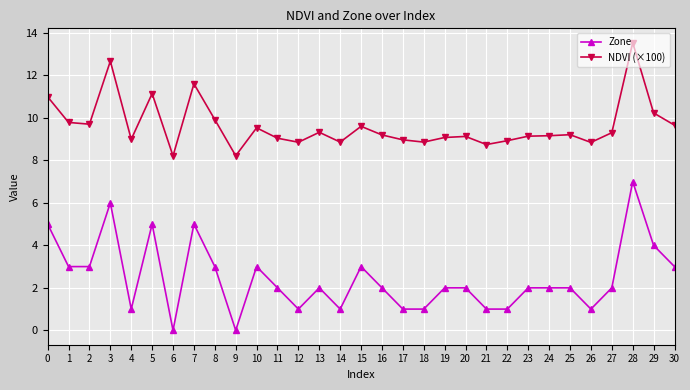

Rank the series at 22 from highest to lowest value.

NDVI (×100), Zone